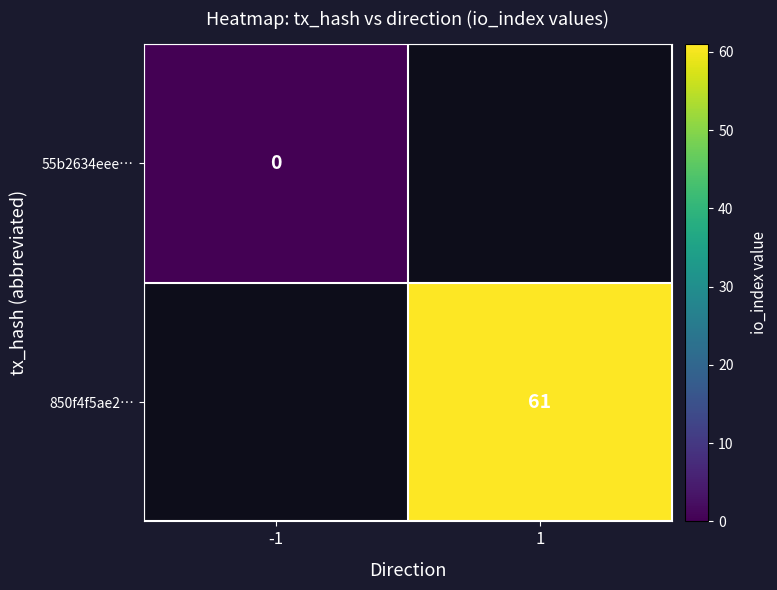

What is the maximum value shown in the chart?

61.0